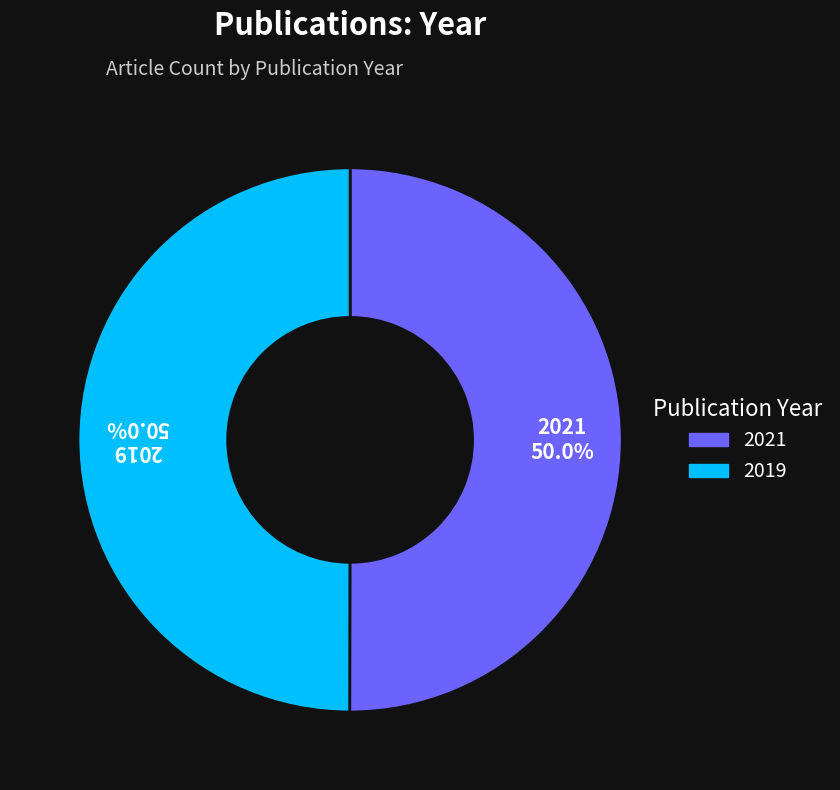

Approximately how many times larger is the value at 2021 compared to 2019?

1.0